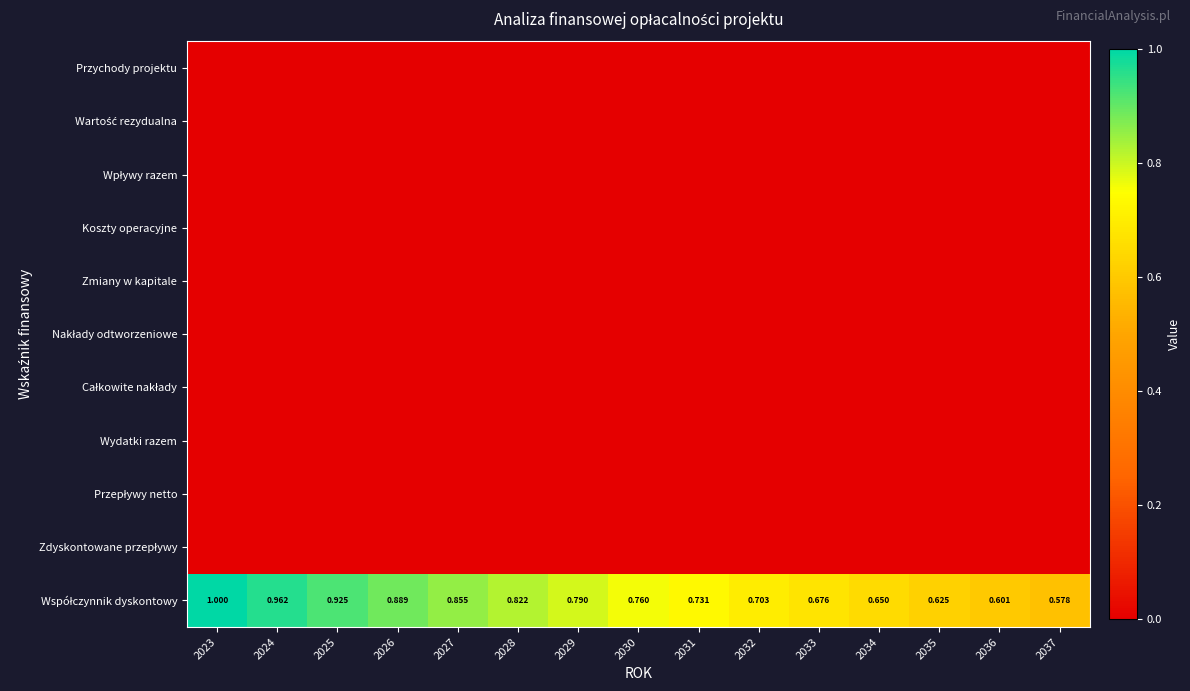

List the labels in order of Koszty operacyjne value, smallest first.

2023, 2024, 2025, 2026, 2027, 2028, 2029, 2030, 2031, 2032, 2033, 2034, 2035, 2036, 2037